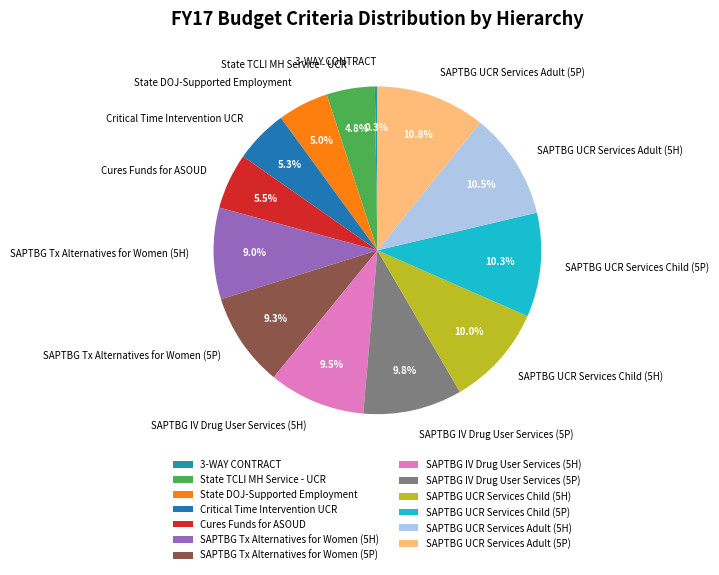

What percentage is NOT represented by Critical Time Intervention UCR?

94.7%